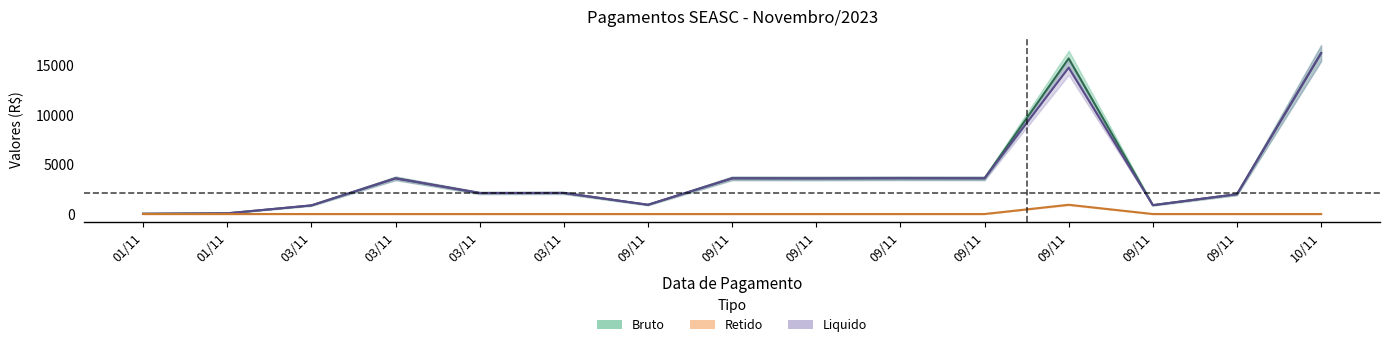

True or false: Liquido has more than 2 interior local peaks.

True